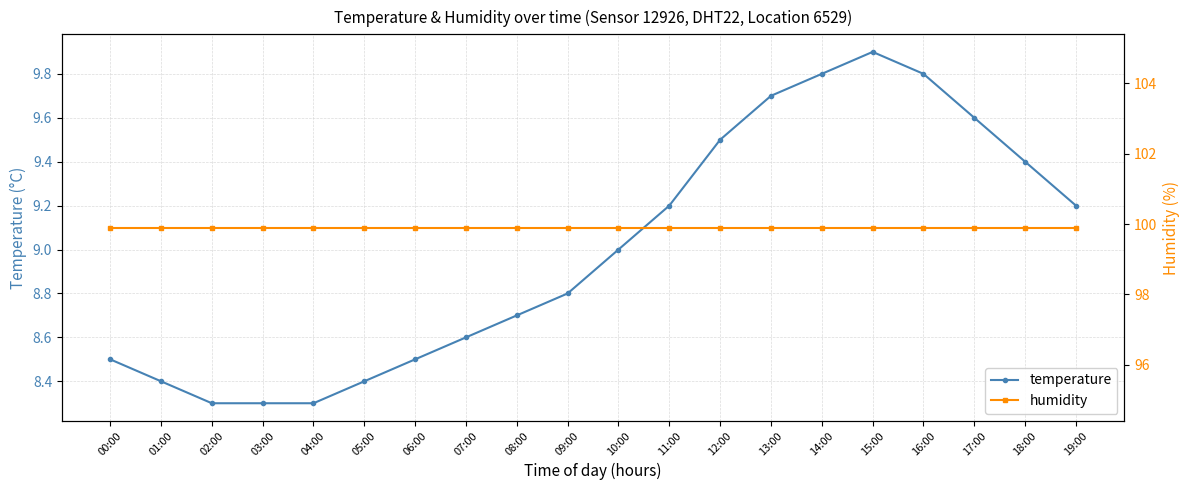

The value of humidity at 15:00 is 29.9. True or false?

False